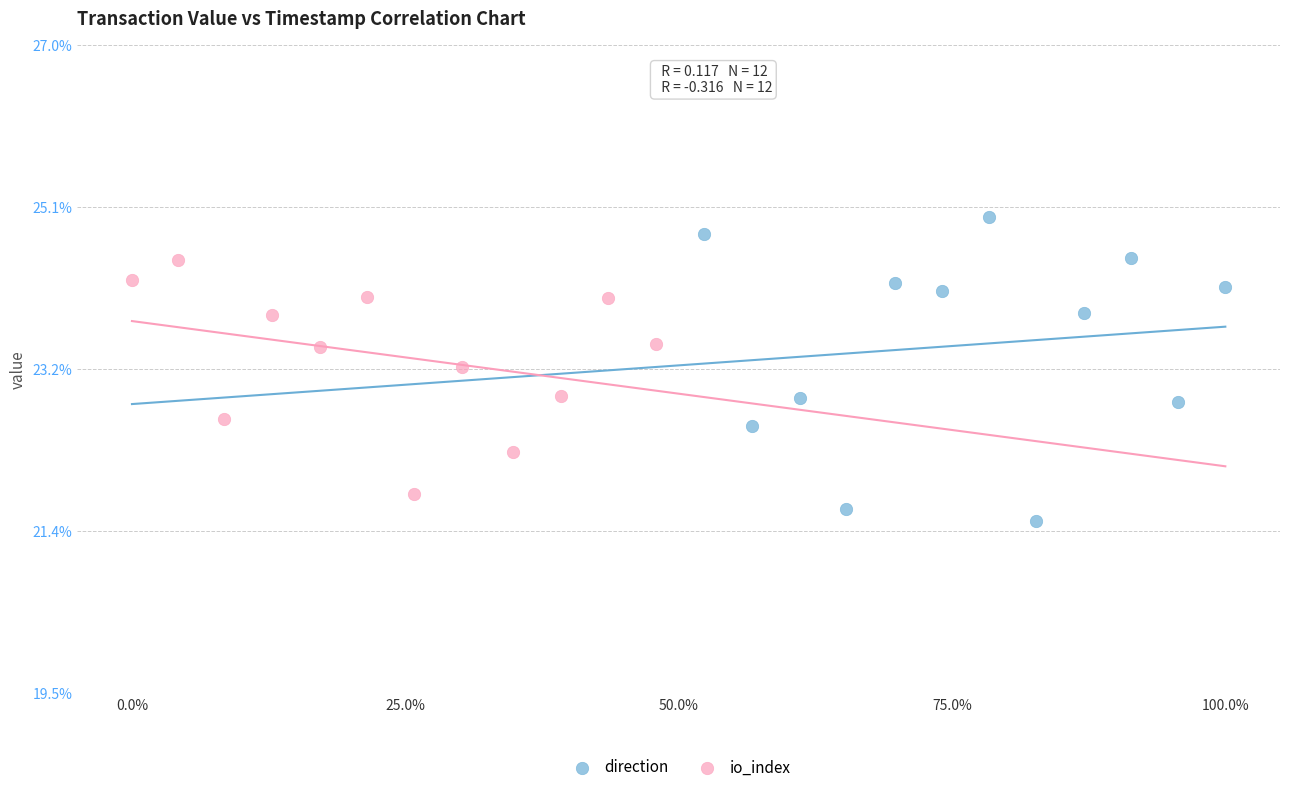

What are all the series names shown in the legend?

direction, io_index